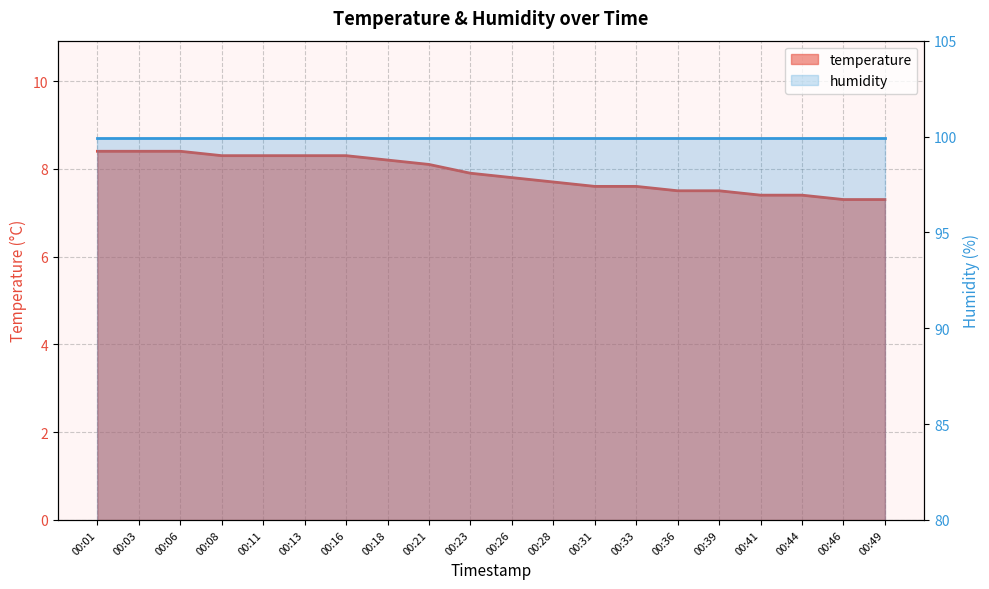

True or false: the data has more than 0 interior local peaks.

False